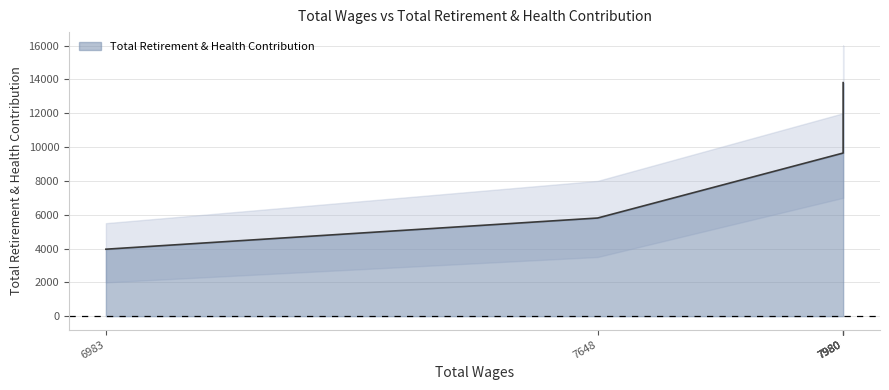

What is the maximum value shown in the chart?

13811